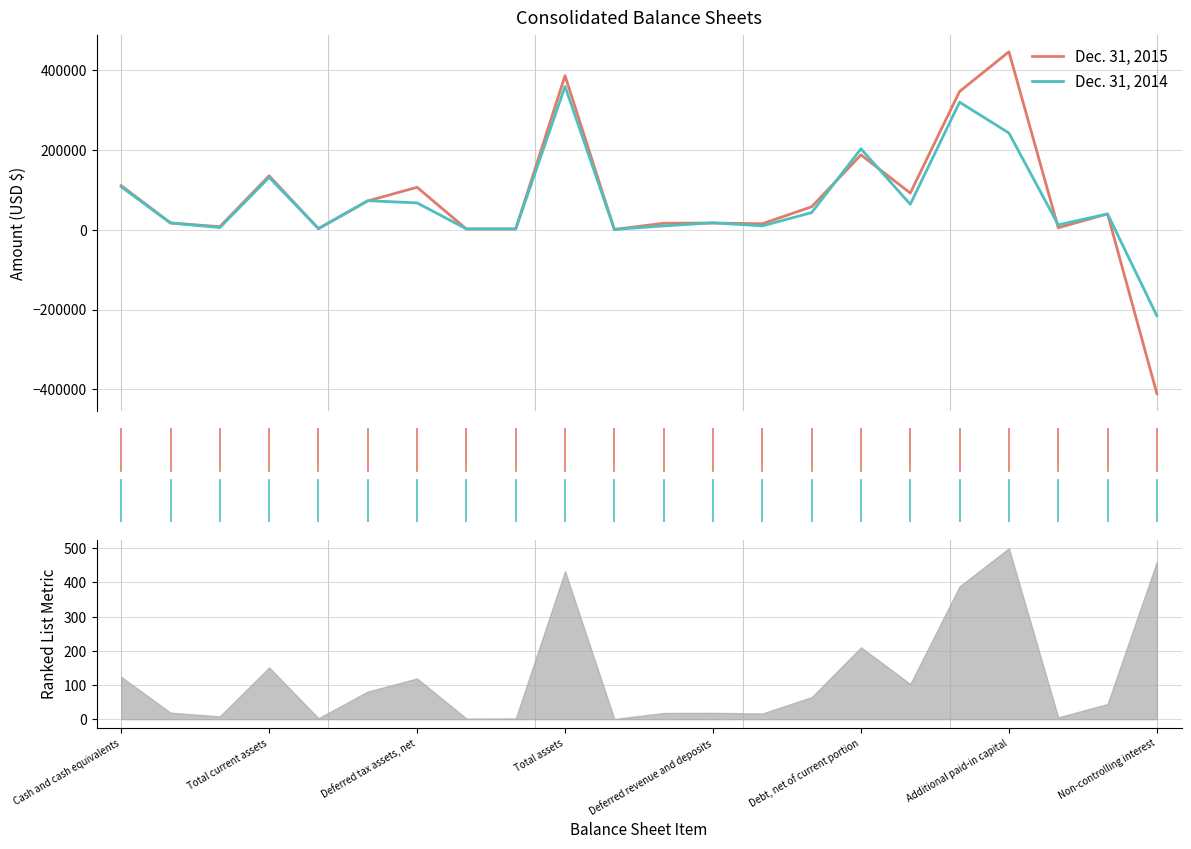

Is this an area chart (filled region under the line)?

No